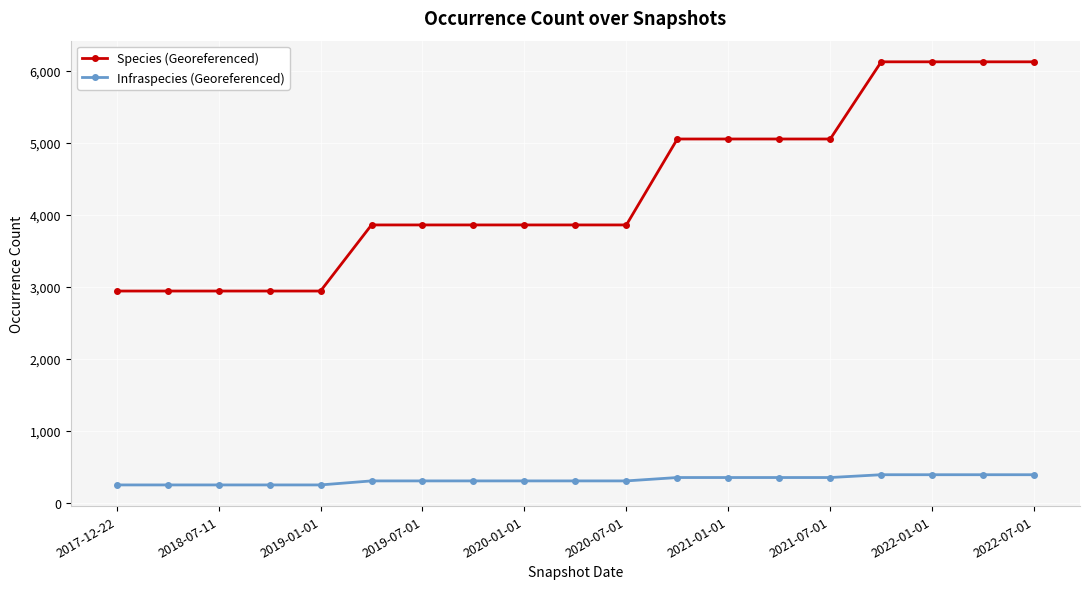

Which series has the widest spread of values?

Species (Georeferenced)